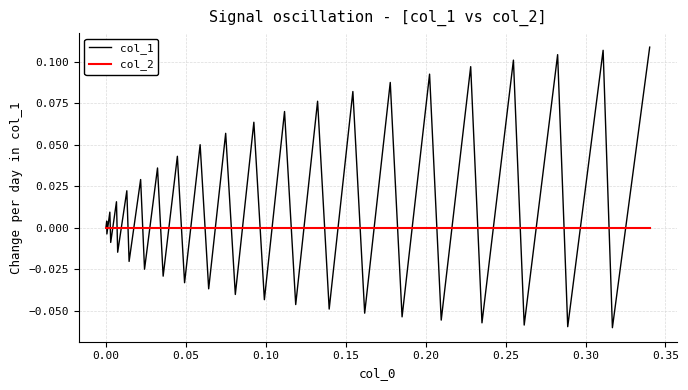

List the series in order of their overall mean, highest first.

col_1, col_2